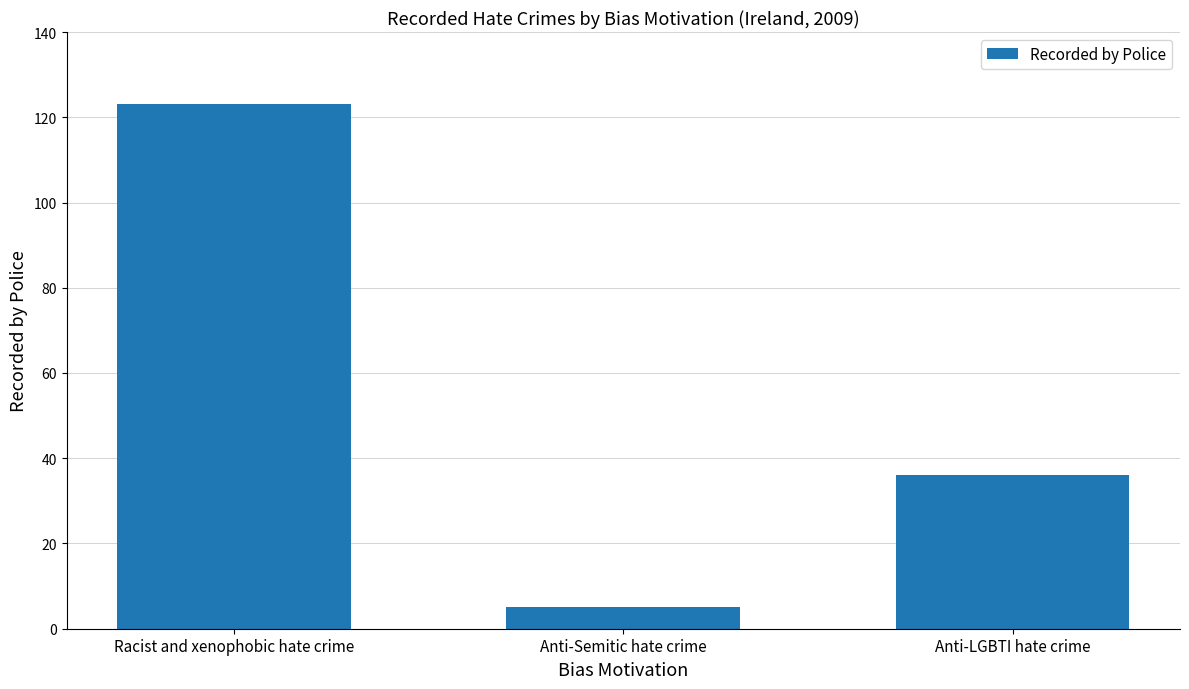

What is the label of the 1st bar from the left?

Racist and xenophobic hate crime